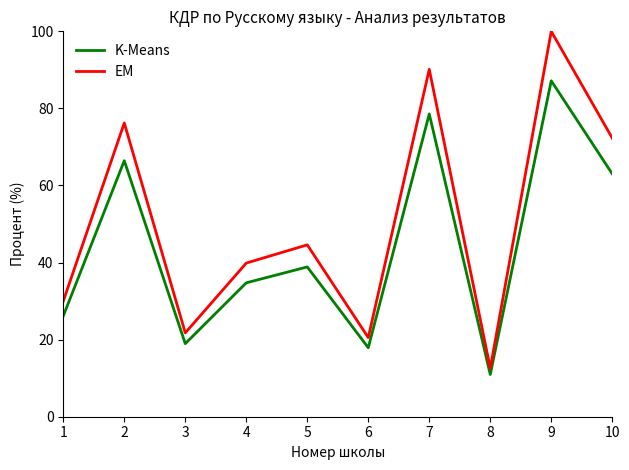

At which category is the sum across all series the highest?

9